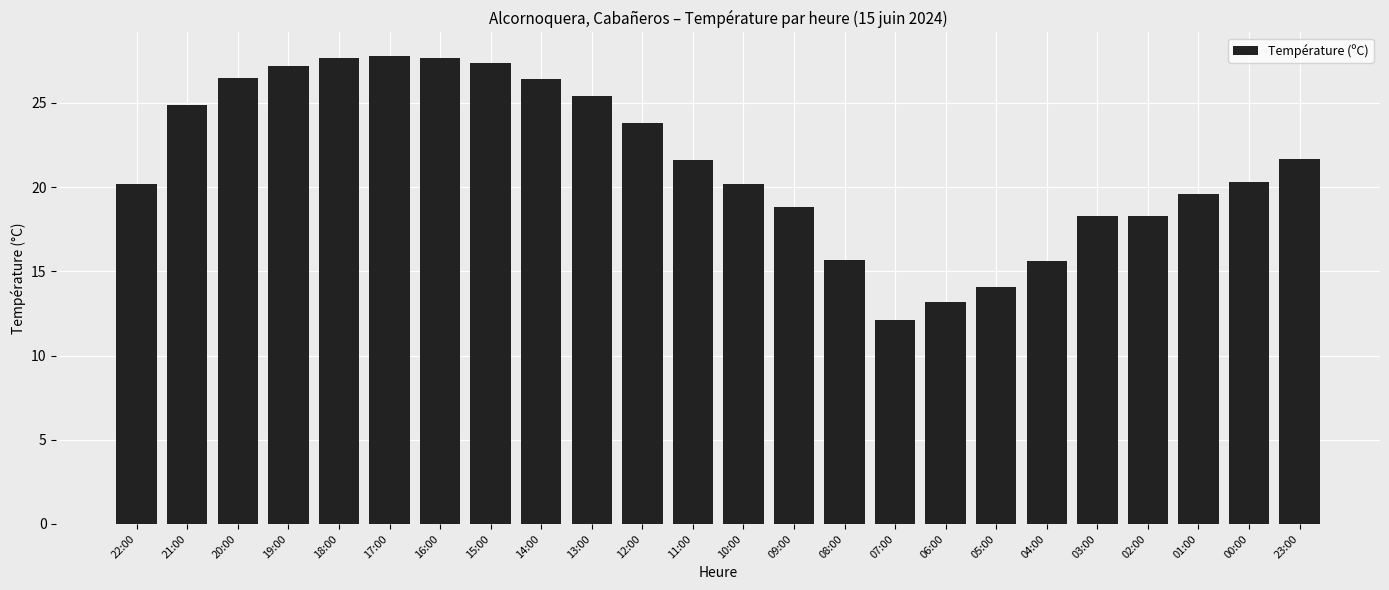

What is the ratio of the value at 11:00 to the value at 15:00?

0.8